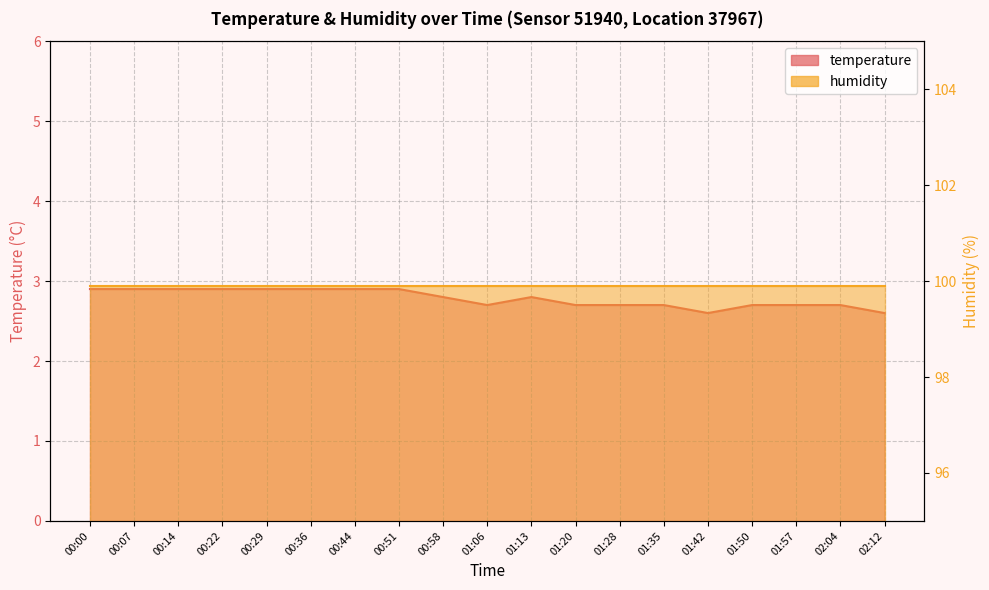

True or false: there are more than 0 points higher than both neighbors.

True